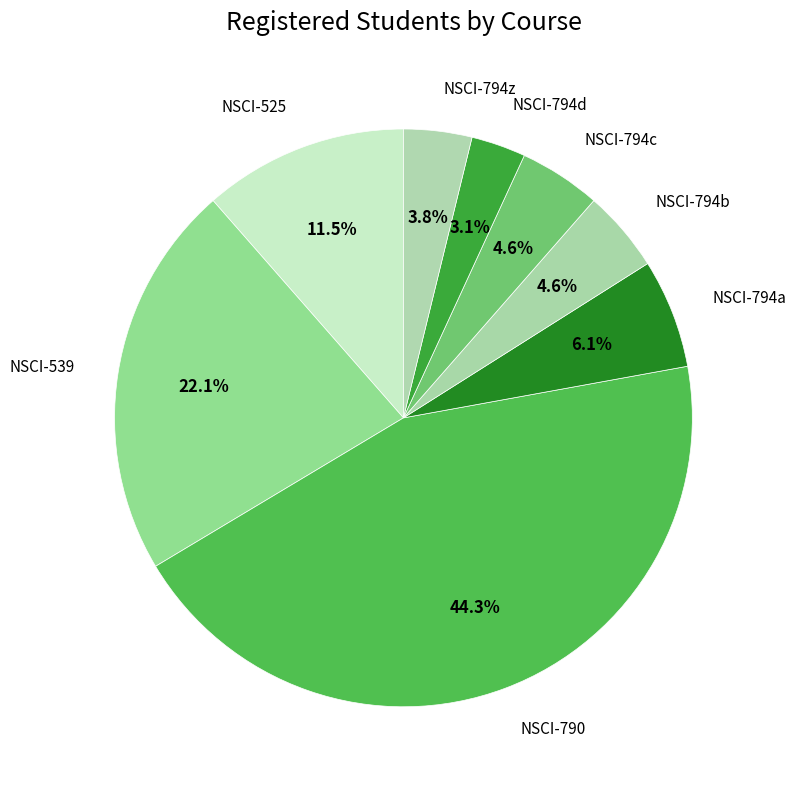

Count the number of slices in the pie.

8